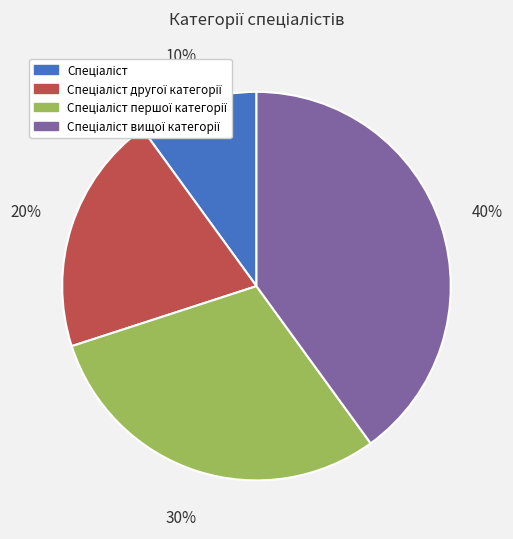

Is there a majority slice in this chart?

No